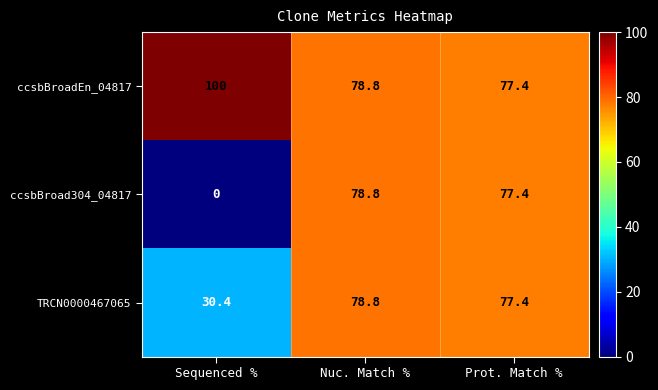

What is the total value across all series at Prot. Match %?

232.2